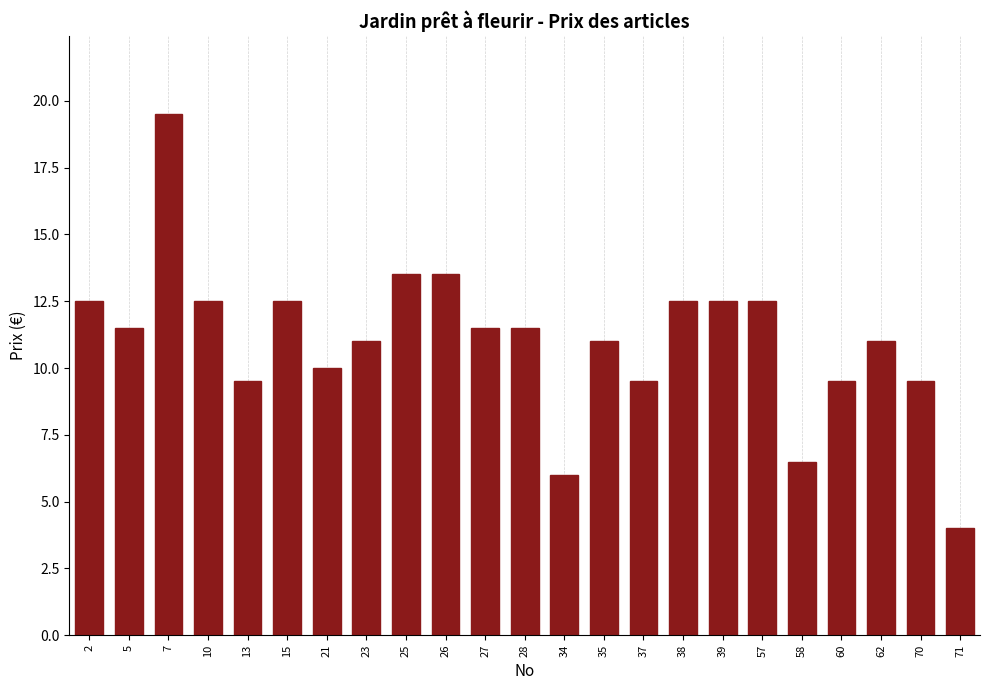

Approximately how many times larger is the value at 13 compared to 28?

0.8